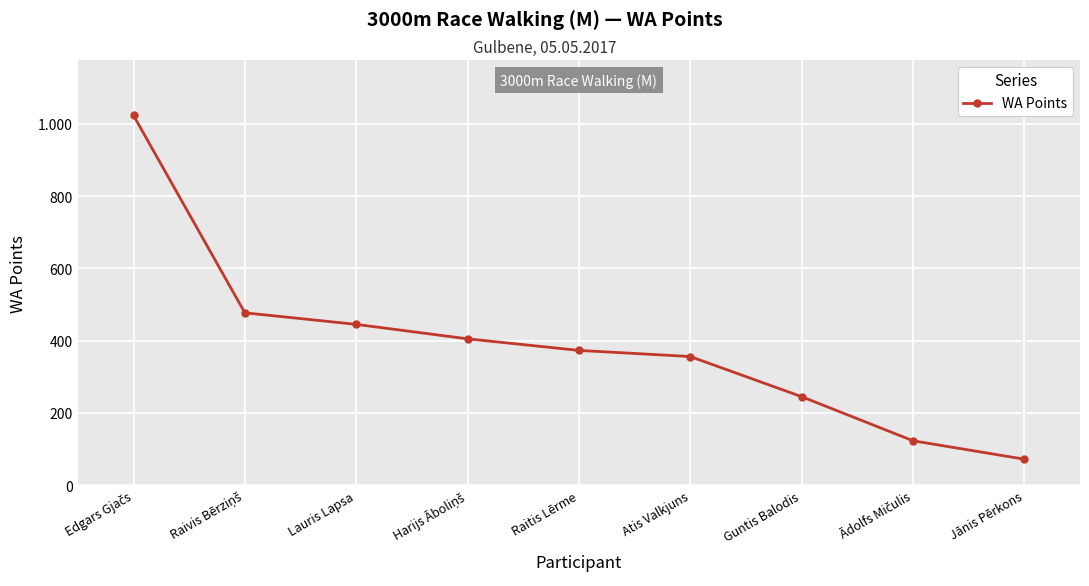

Rank the categories by value from highest to lowest.

Edgars Gjačs, Raivis Bērziņš, Lauris Lapsa, Harijs Āboliņš, Raitis Lērme, Atis Valkjuns, Guntis Balodis, Ādolfs Mičulis, Jānis Pērkons